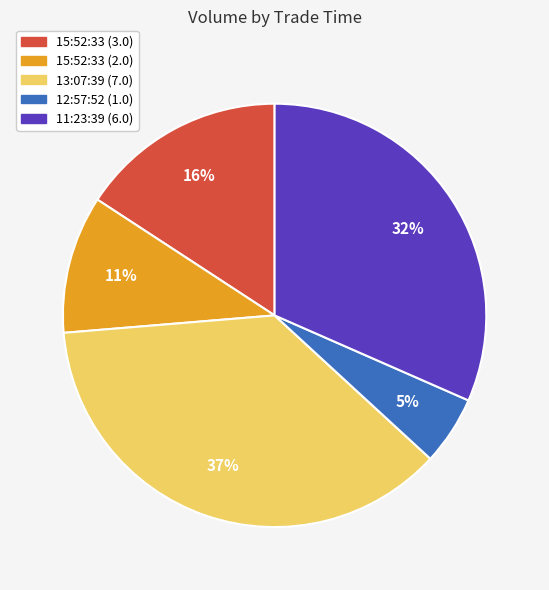

What is the ratio of the value at 12:57:52 (1.0) to the value at 15:52:33 (3.0)?

0.3